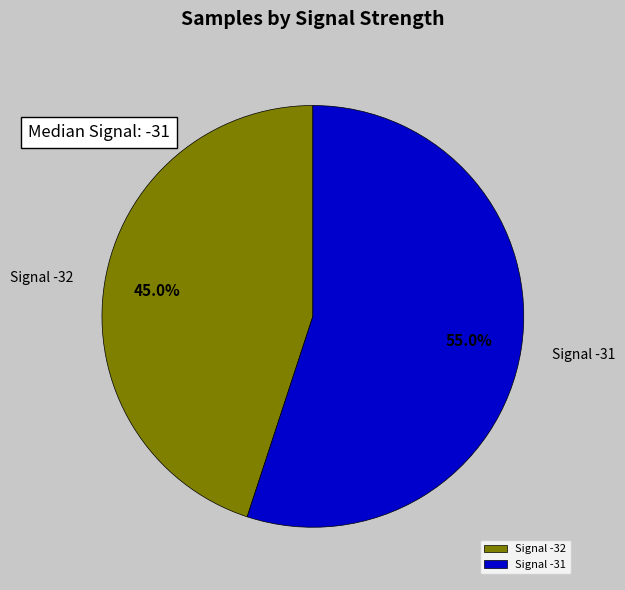

Is there a majority slice in this chart?

Yes